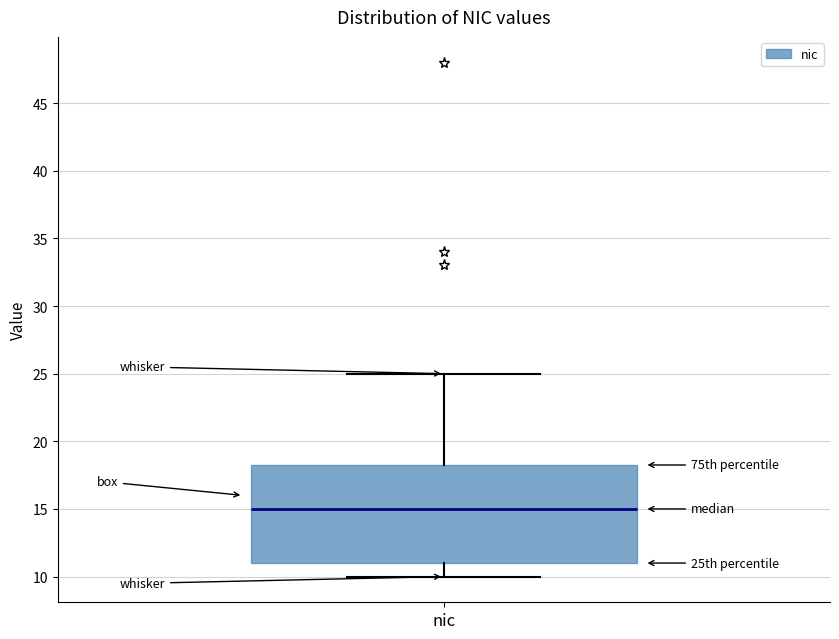

Transcribe this box plot: give where the median line is, the range the box spans, and where the two whiskers end, as read against the y-axis. The values are not printed on the chart, so give them approximately, as read against the axis.

median 15.0, box 11.0 to 18.5, whiskers 10.0 to 25.0